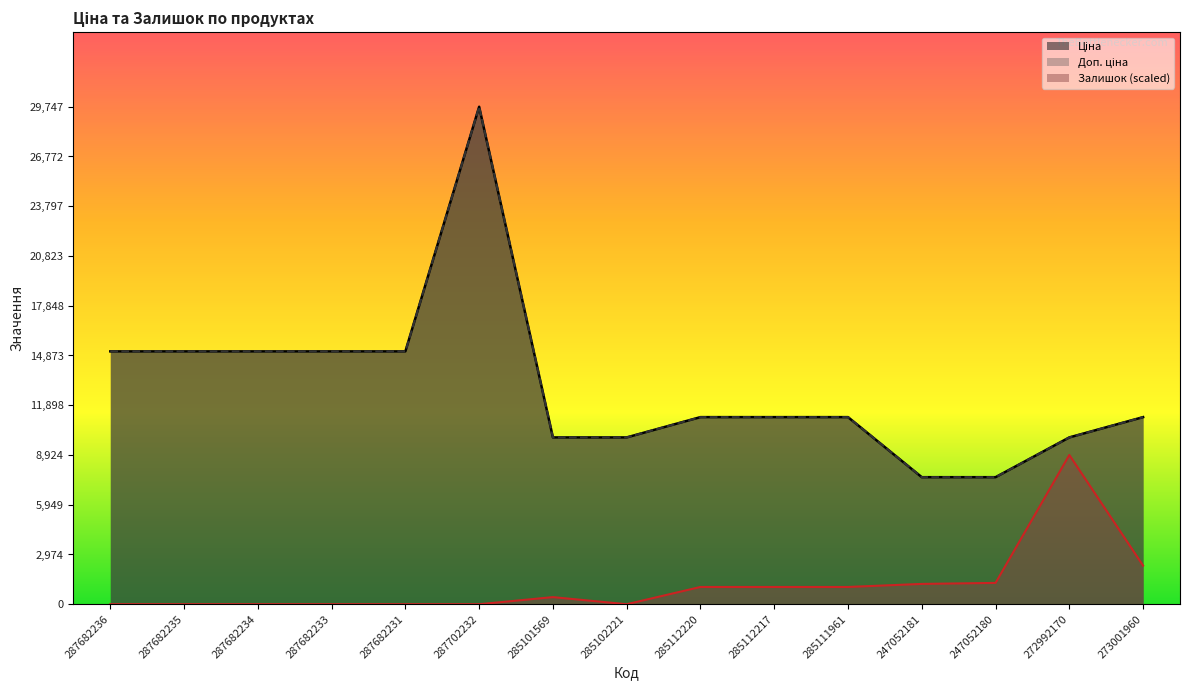

At how many categories does at least one series exceed 8935?

13